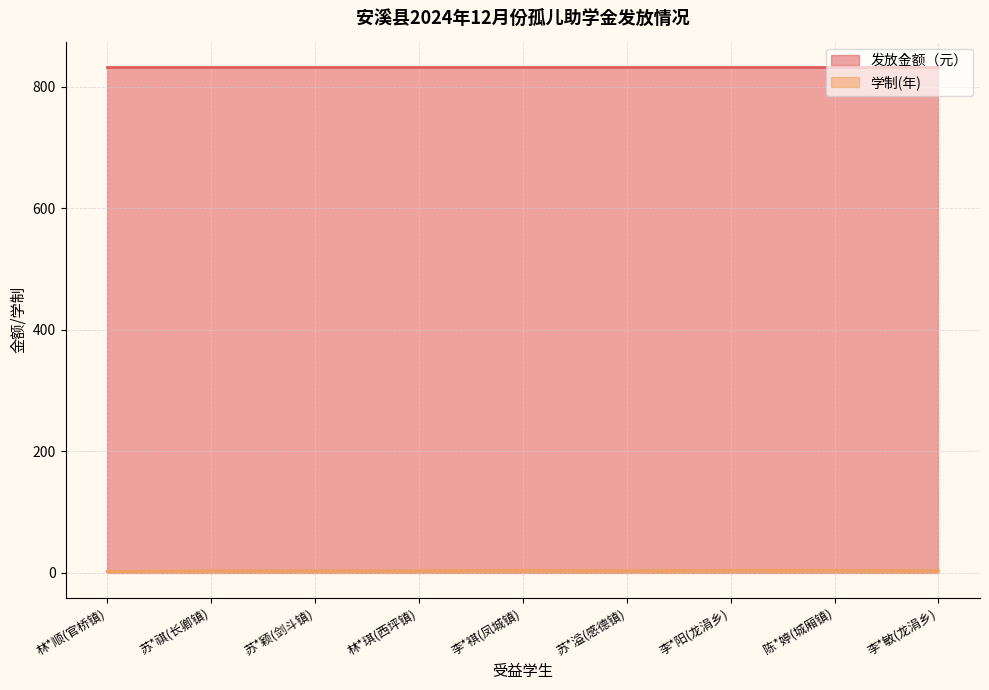

Where does the data first go above 3?

李*褀(凤城镇)